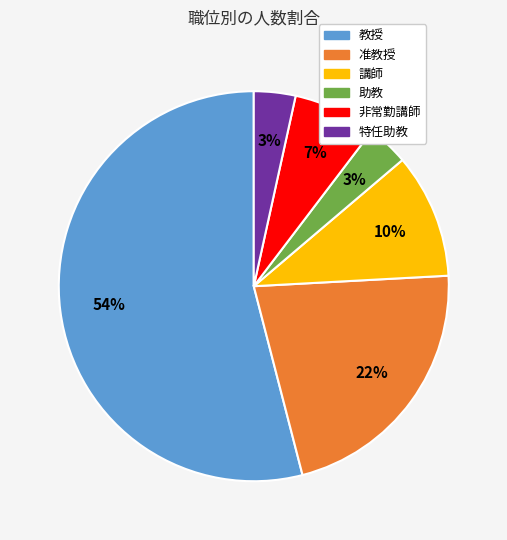

Which slice represents more than half of the pie?

教授